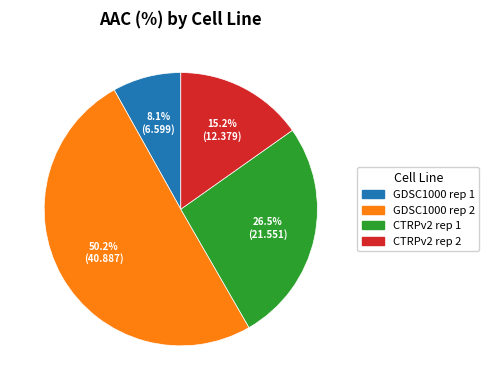

Which category has the smallest portion of the pie?

GDSC1000 rep 1